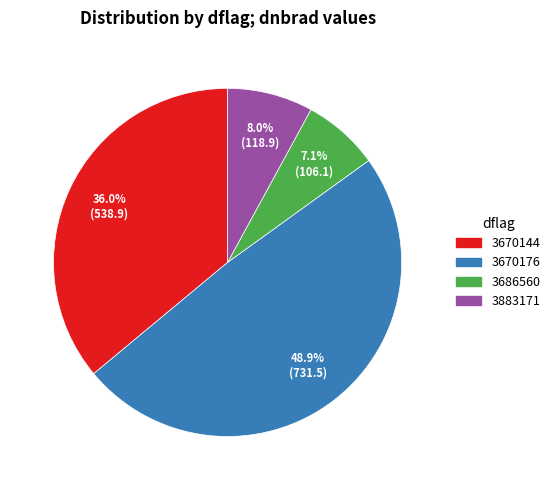

Is there any slice that represents more than half of the pie?

No